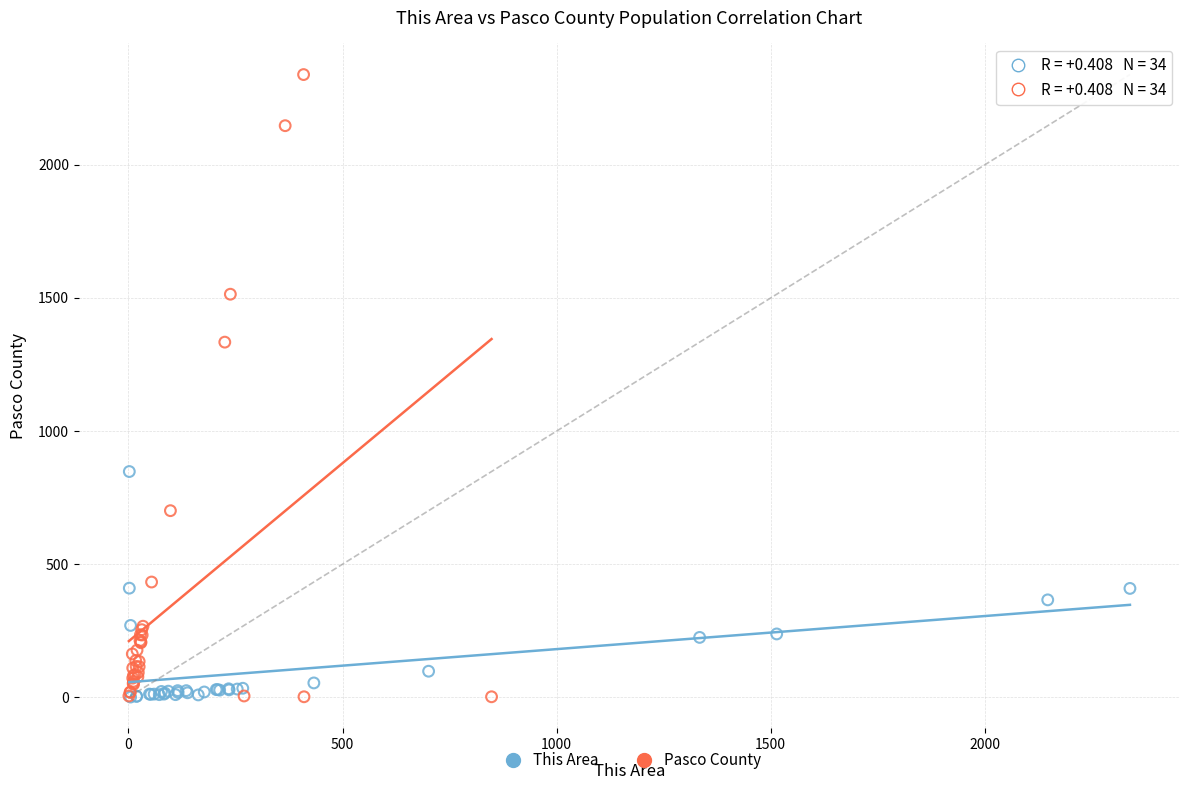

Which series contains the highest Y value?

Pasco County